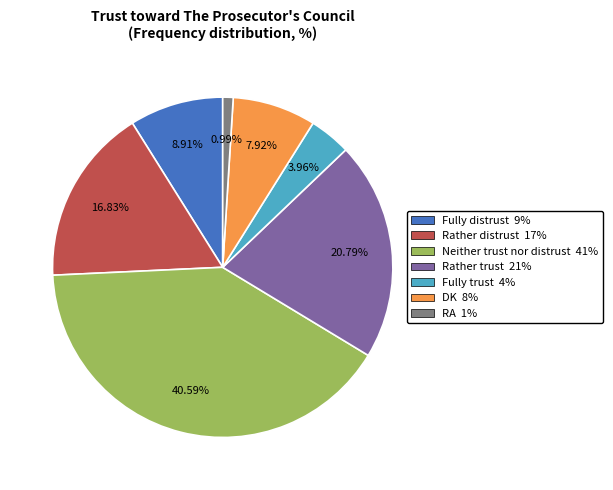

Which category has the smallest portion of the pie?

RA